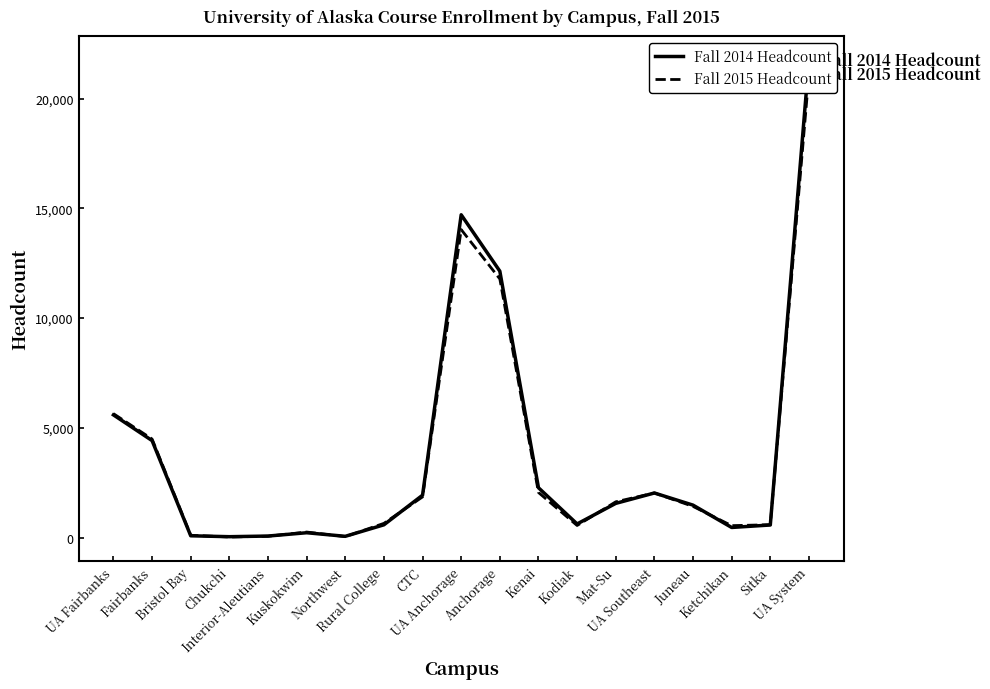

True or false: Fall 2014 Headcount and Fall 2015 Headcount intersect in this chart.

True